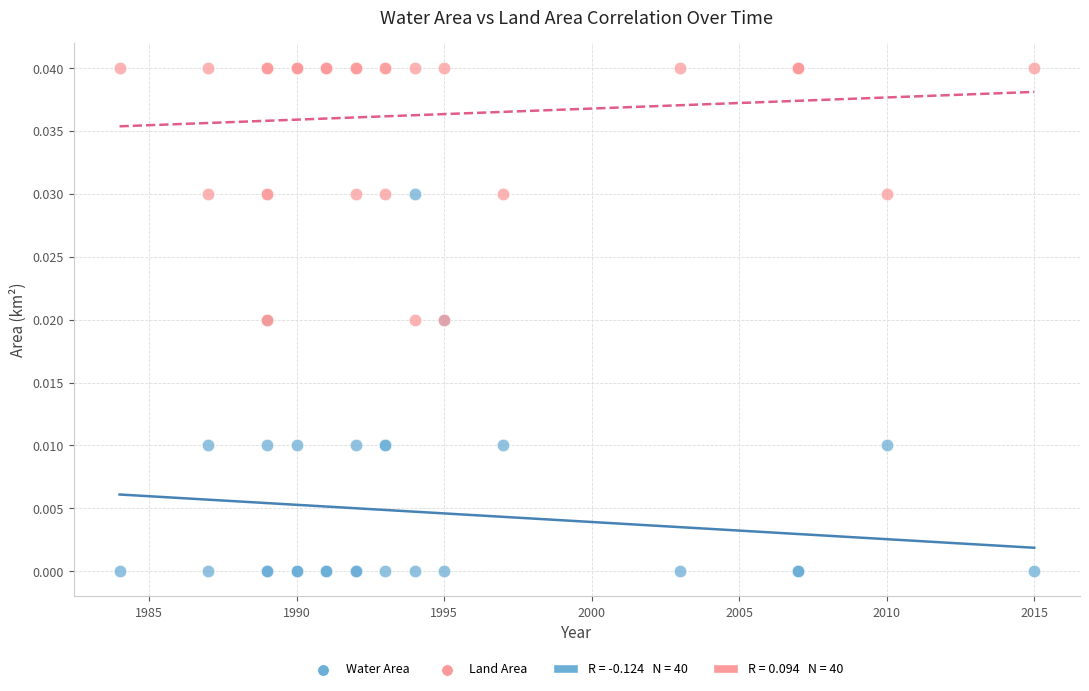

Which series contains the lowest Y value?

Water Area